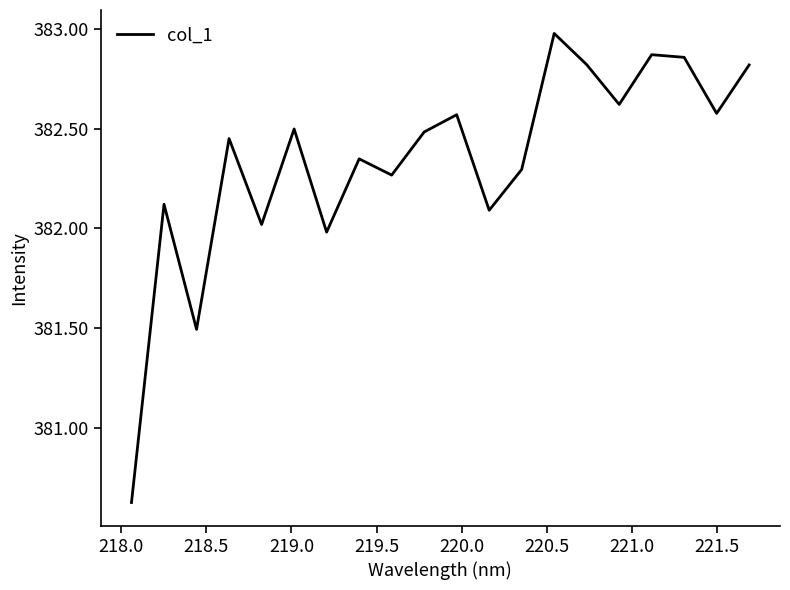

What is the difference between the maximum and minimum values?

2.4